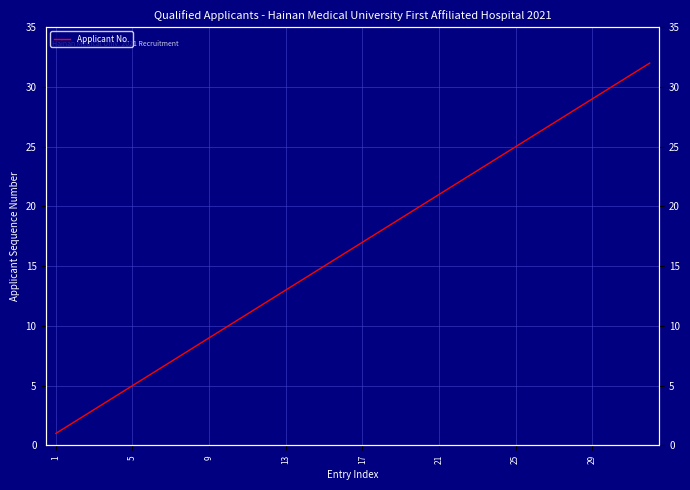

Is this an area chart (filled region under the line)?

No